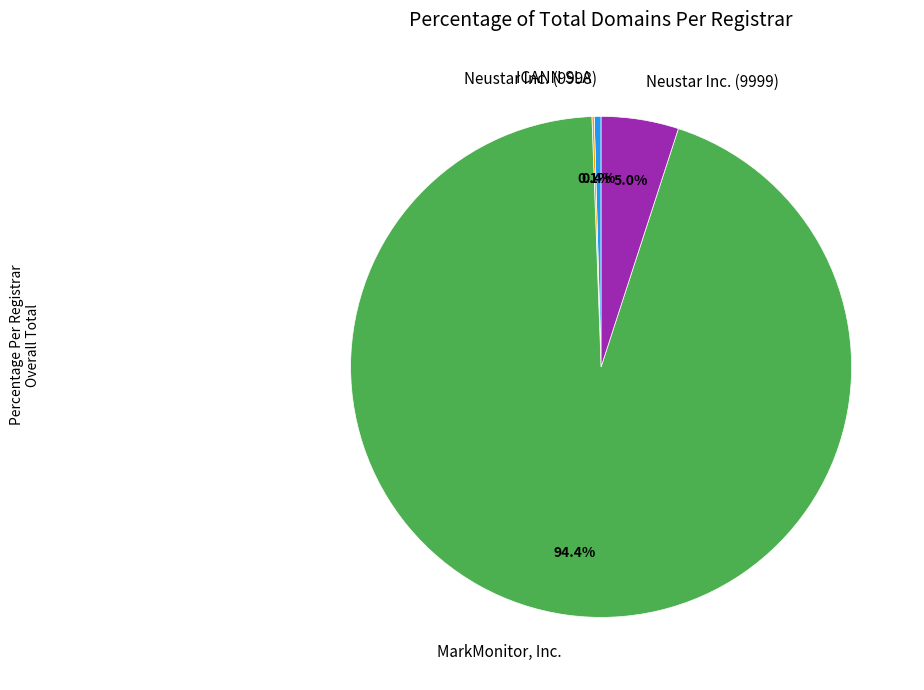

Which slice represents more than half of the pie?

MarkMonitor, Inc.